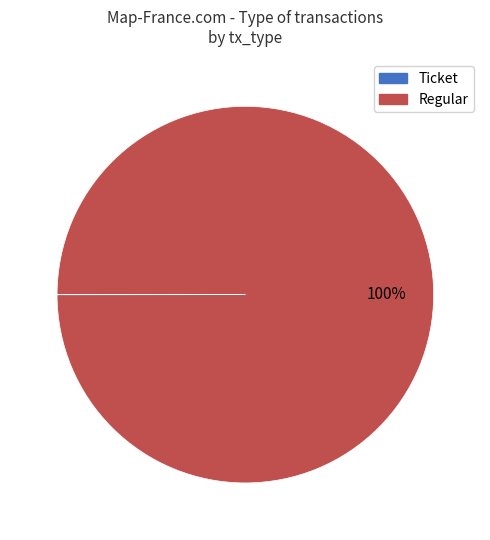

To the nearest percent, what is the average slice percentage?

50%